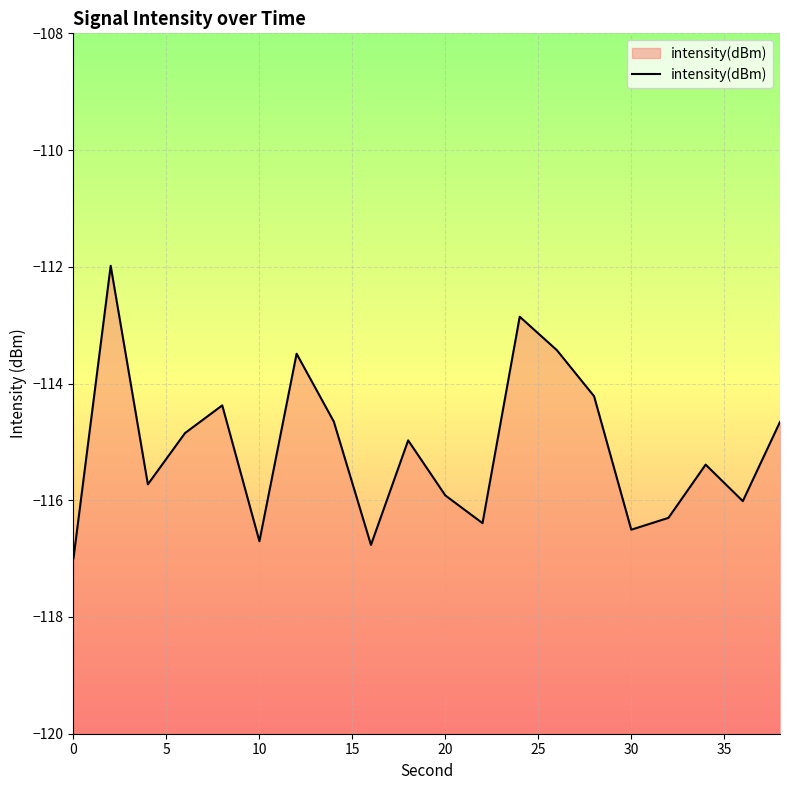

What is the smallest value displayed?

-117.0